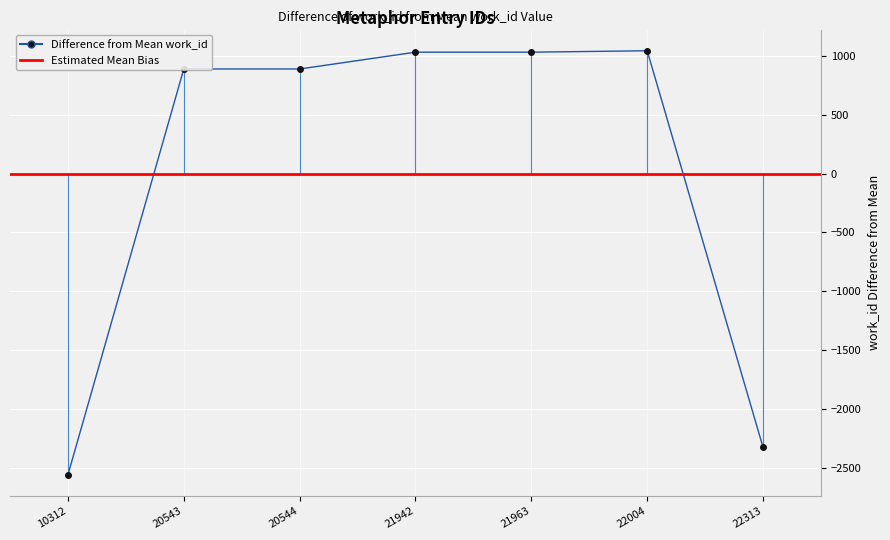

What is the difference between the values at 21963 and 22313?

3360.0